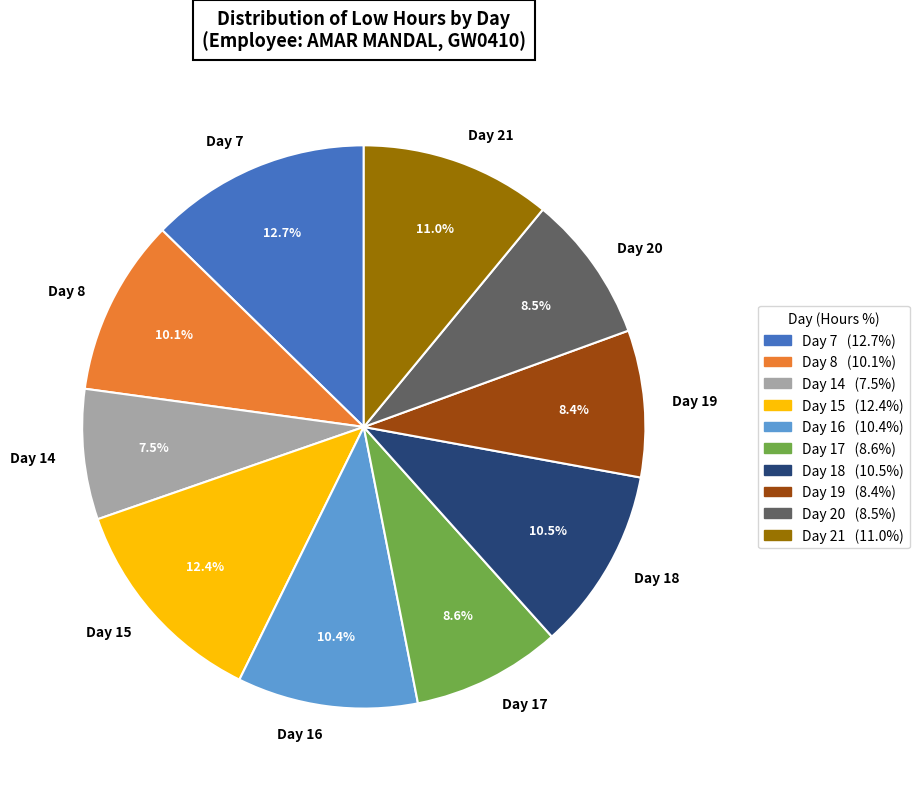

What is the change in value from Day 14 to Day 20?

+1.1